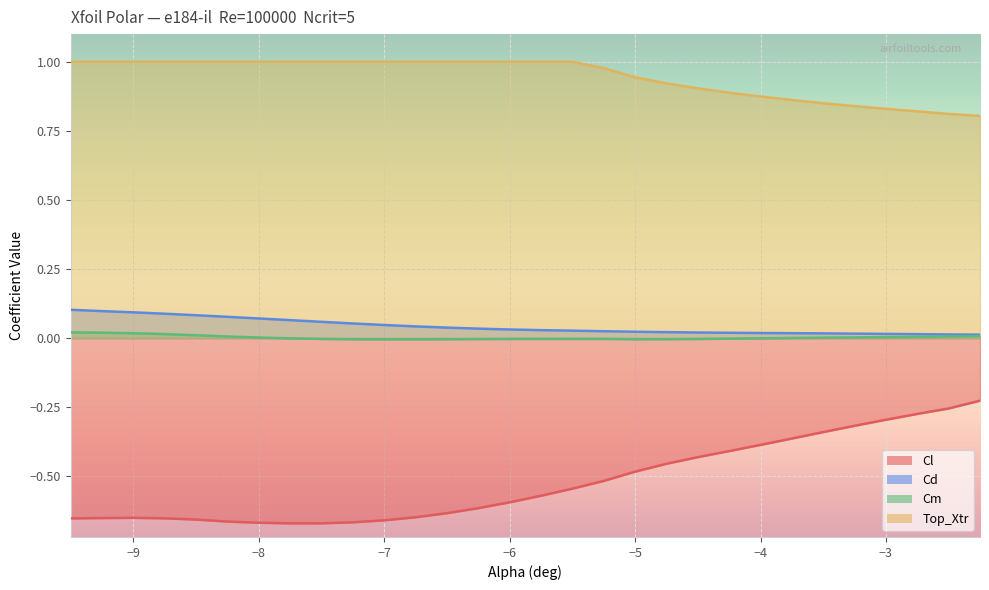

At which label is Cl closest to 0?

-2.25